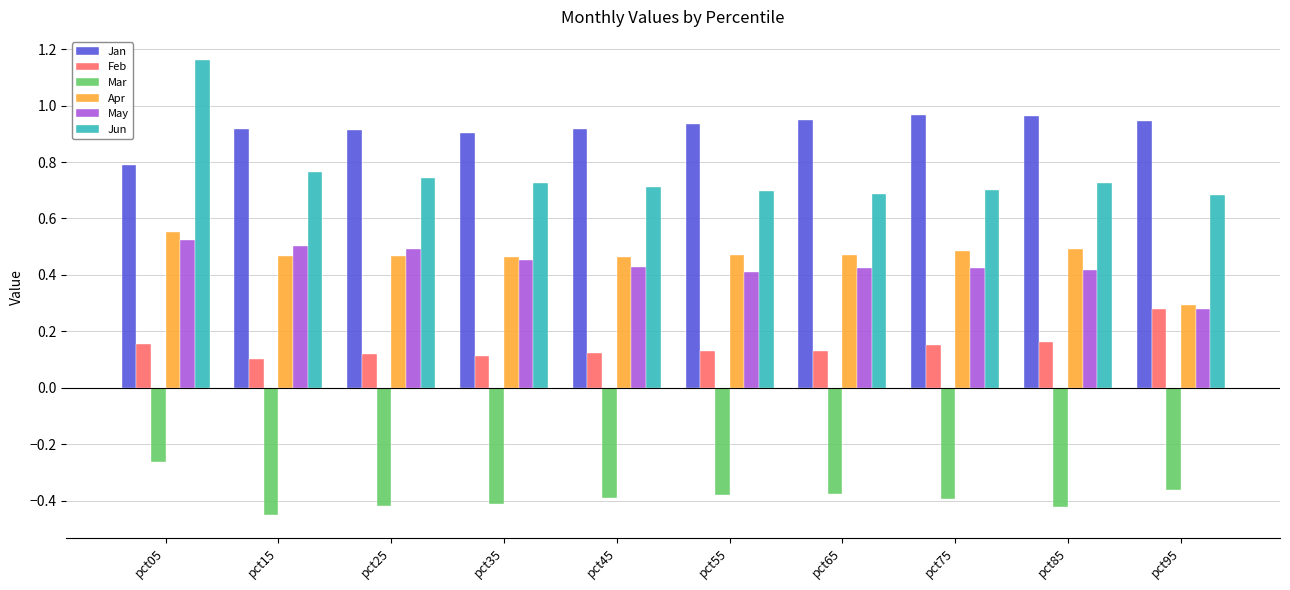

The Feb series shows 0.3 at pct95. True or false?

True